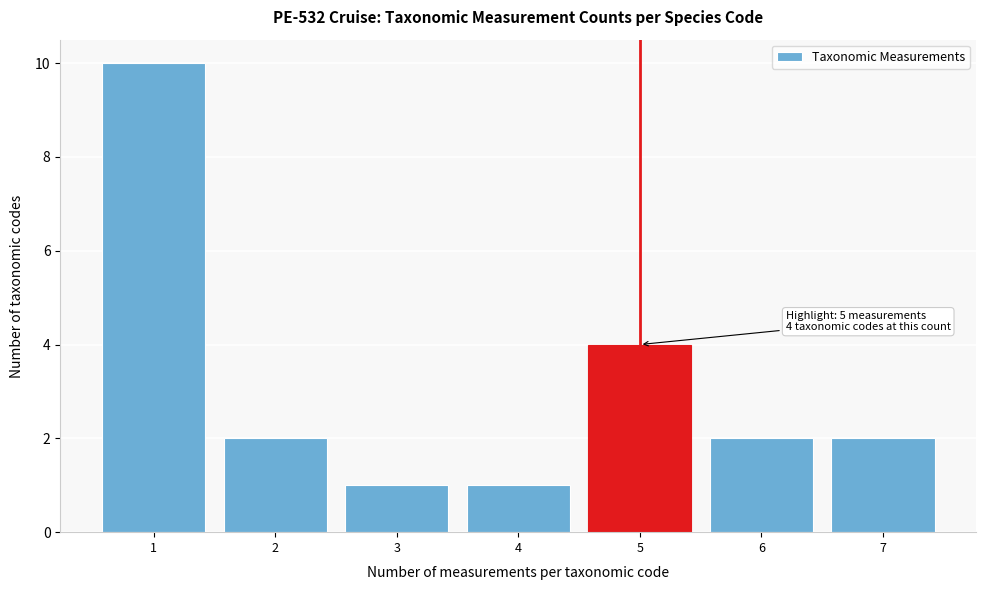

Reading left to right, transcribe all the data shown in this chart.

10	2	1	1	4	2	2